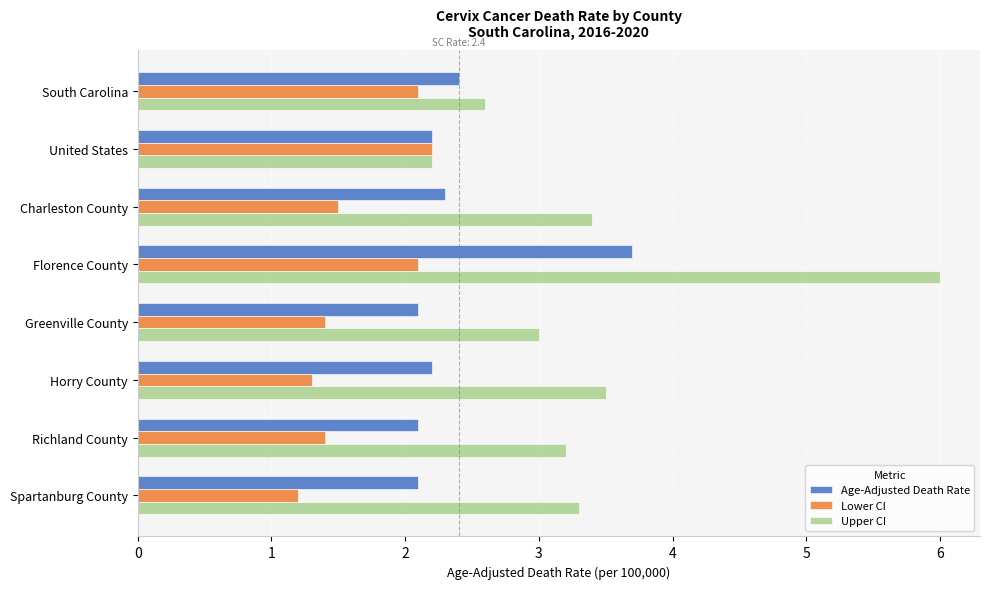

Which series has the widest spread of values?

Upper CI